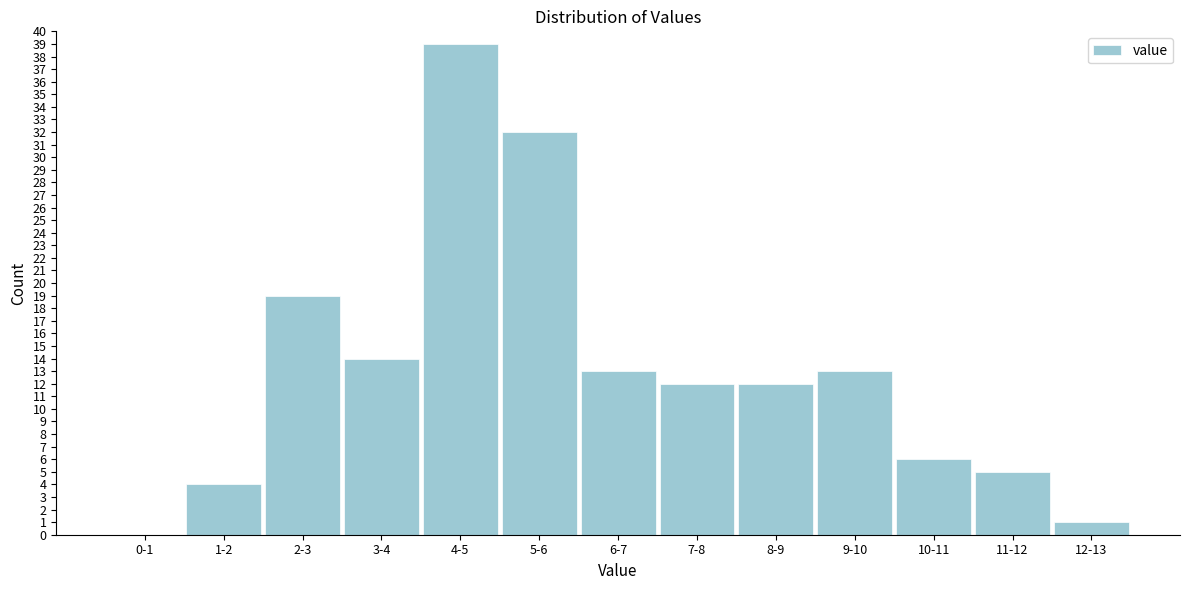

Reading left to right, what are all the values shown in this chart?

0-1=0	1-2=4	2-3=19	3-4=14	4-5=39	5-6=32	6-7=13	7-8=12	8-9=12	9-10=13	10-11=6	11-12=5	12-13=1